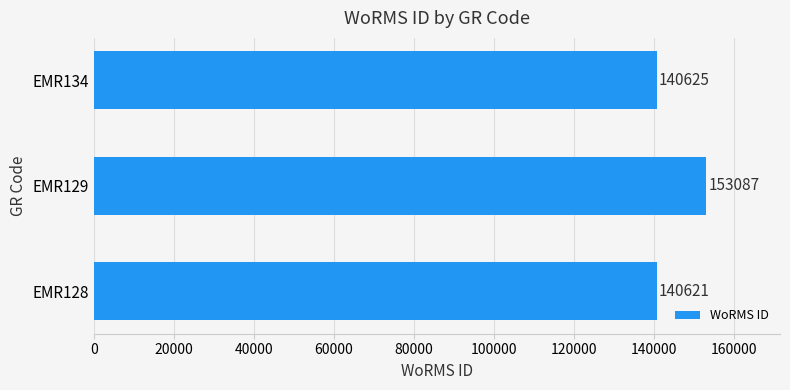

What is the maximum value shown in the chart?

153087